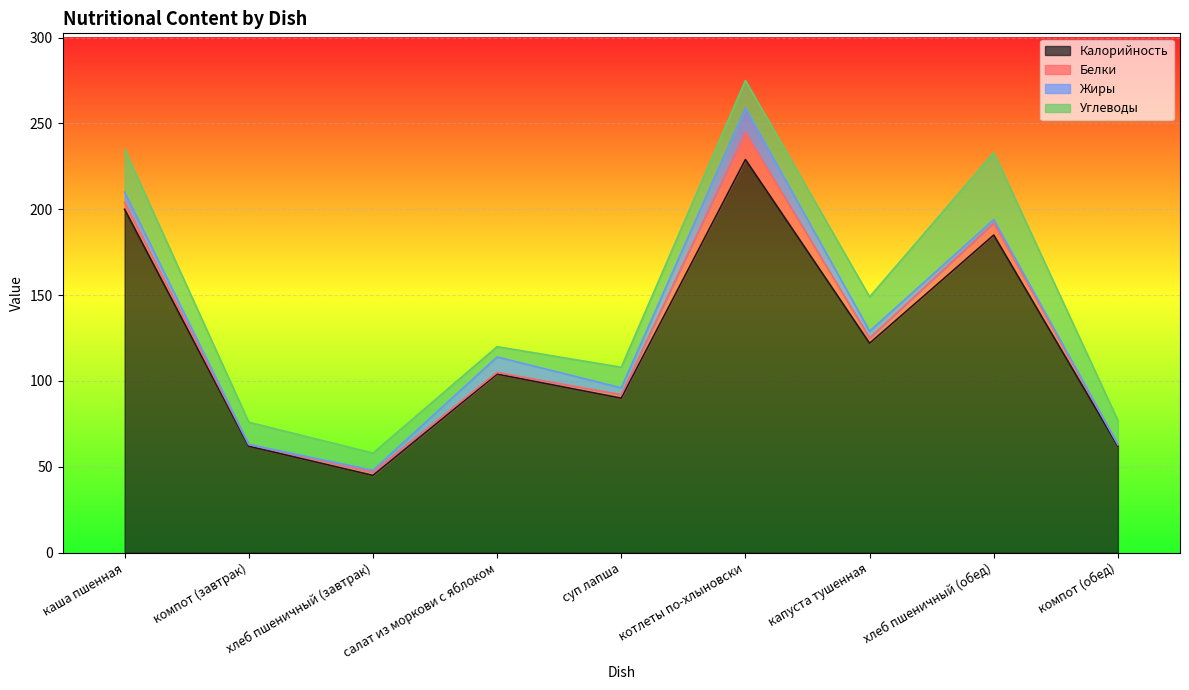

At which category is the sum across all series the highest?

котлеты по-хлыновски